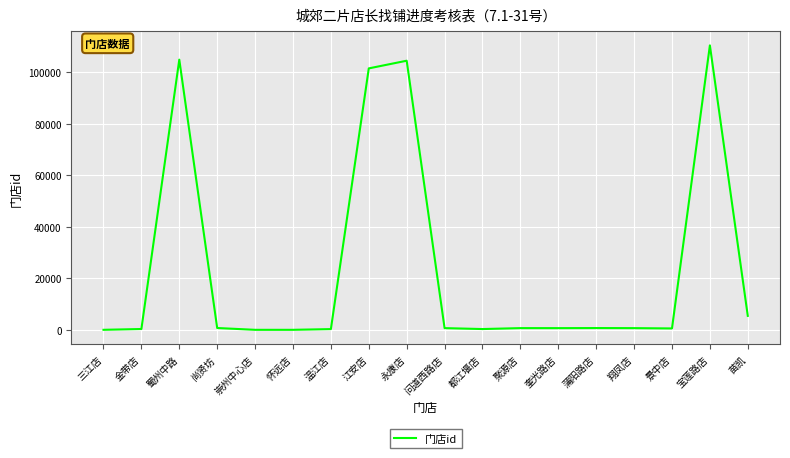

At which category does the data reach its first local peak?

蜀州中路